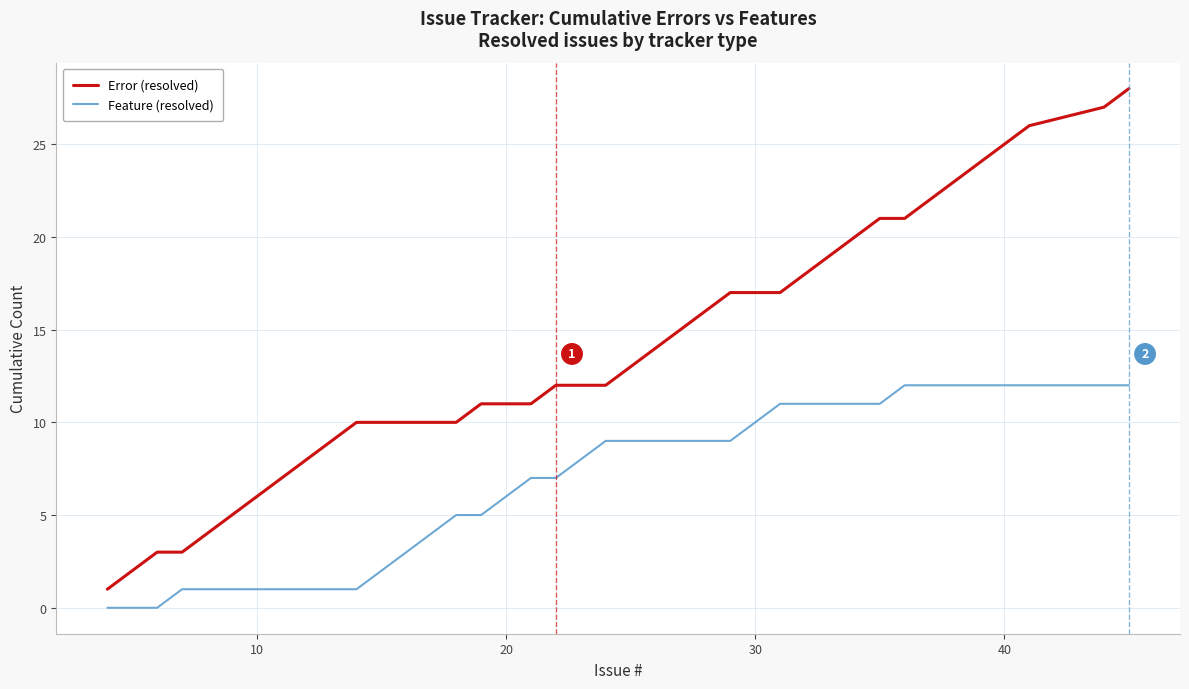

True or false: Feature (resolved) and Error (resolved) cross at least once.

False